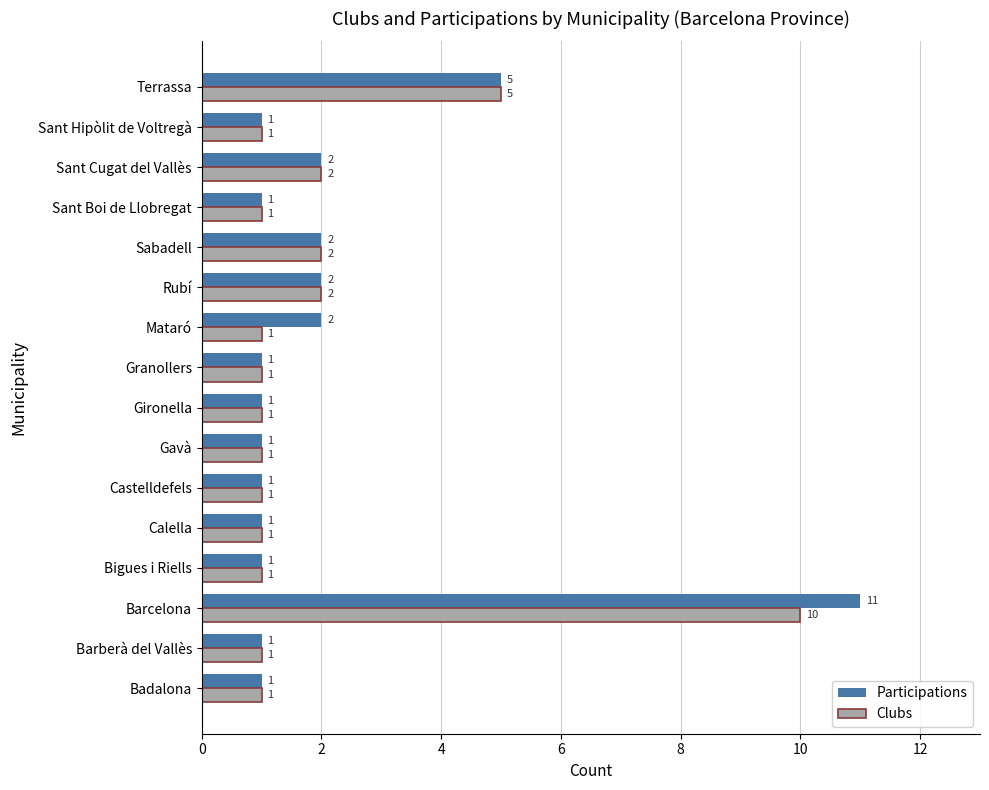

Which series has the largest range (max minus min)?

Participations